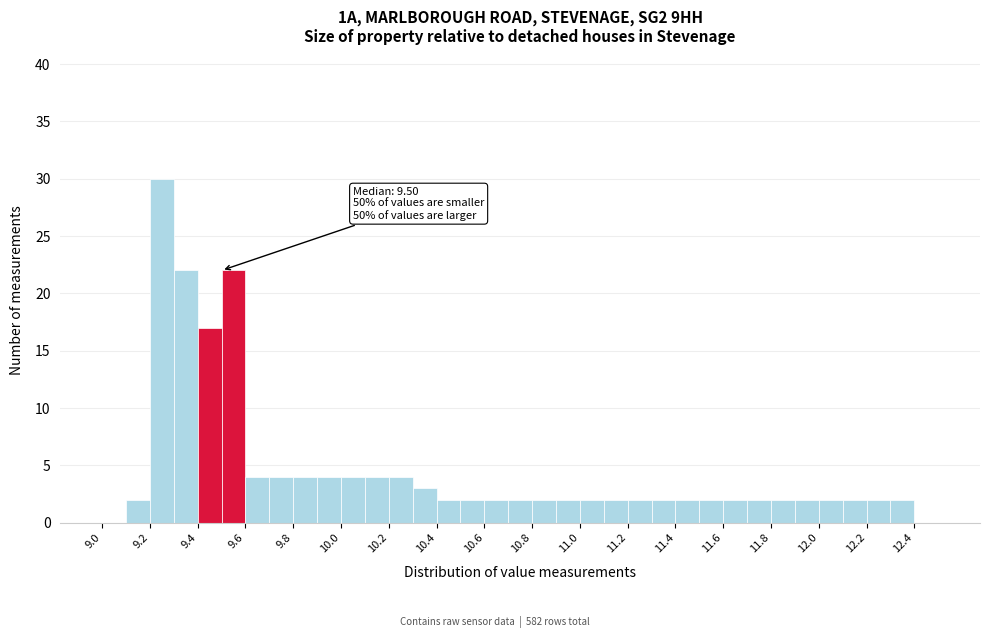

Over which range of the x-axis is the bar tallest?

9.2 to 9.3